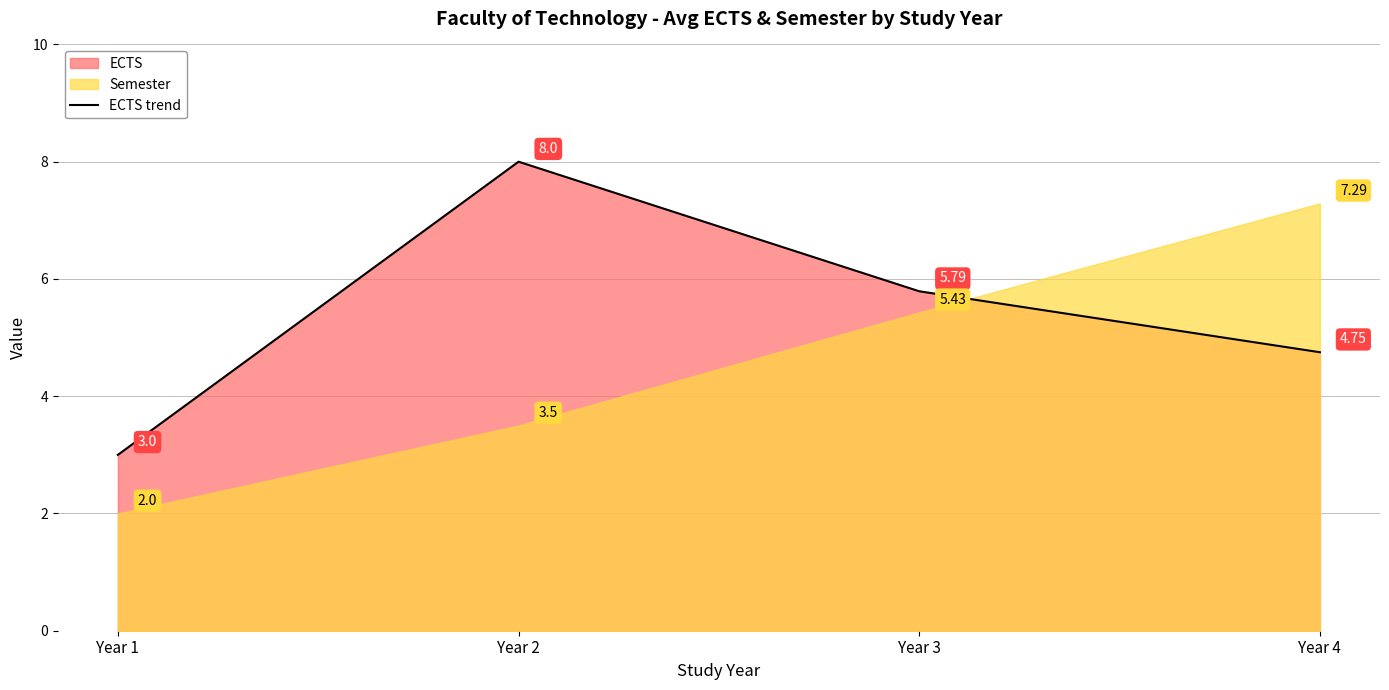

List the labels in order of value, smallest first.

Year 1, Year 4, Year 3, Year 2